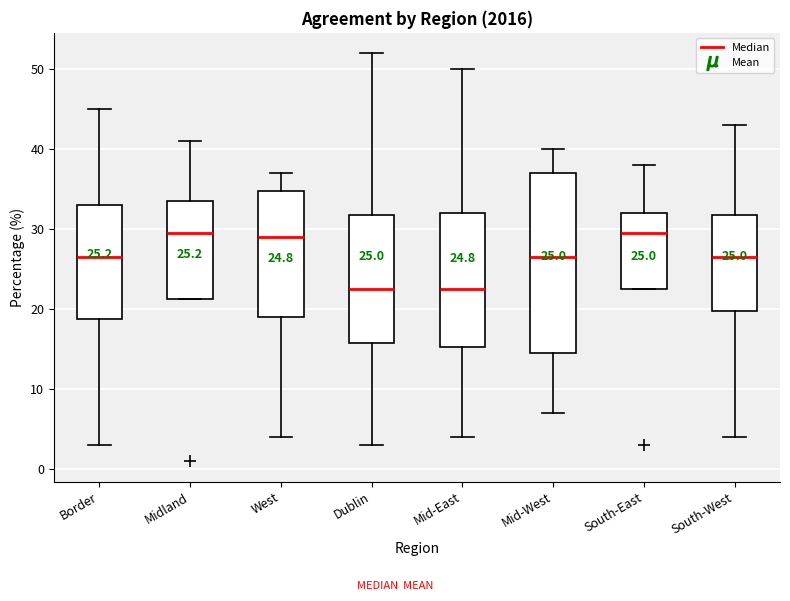

Which box is the tallest, from its lower edge to its upper edge?

Mid-West